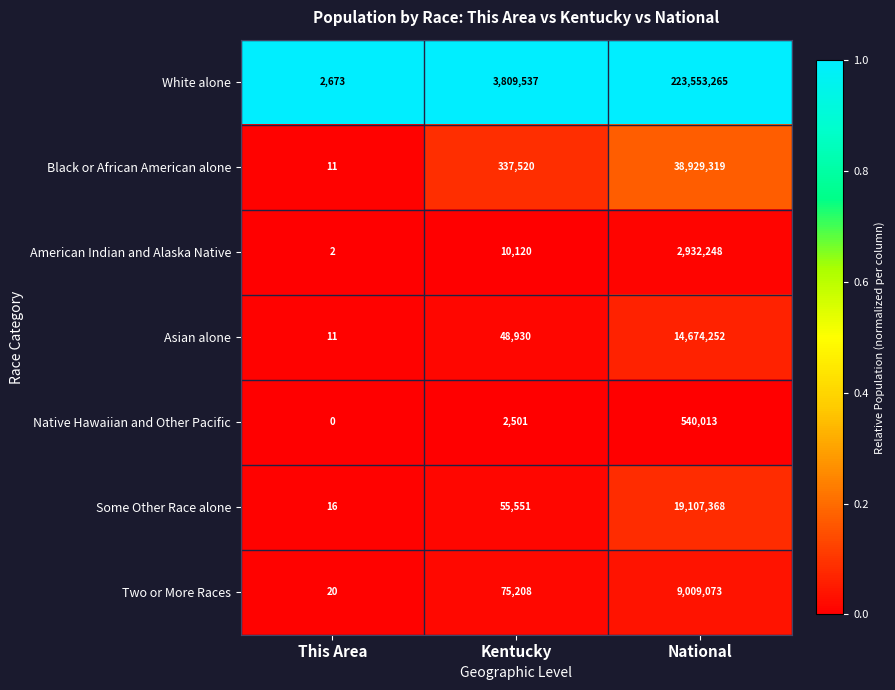

The Black or African American alone series shows 38929319 at National. True or false?

True